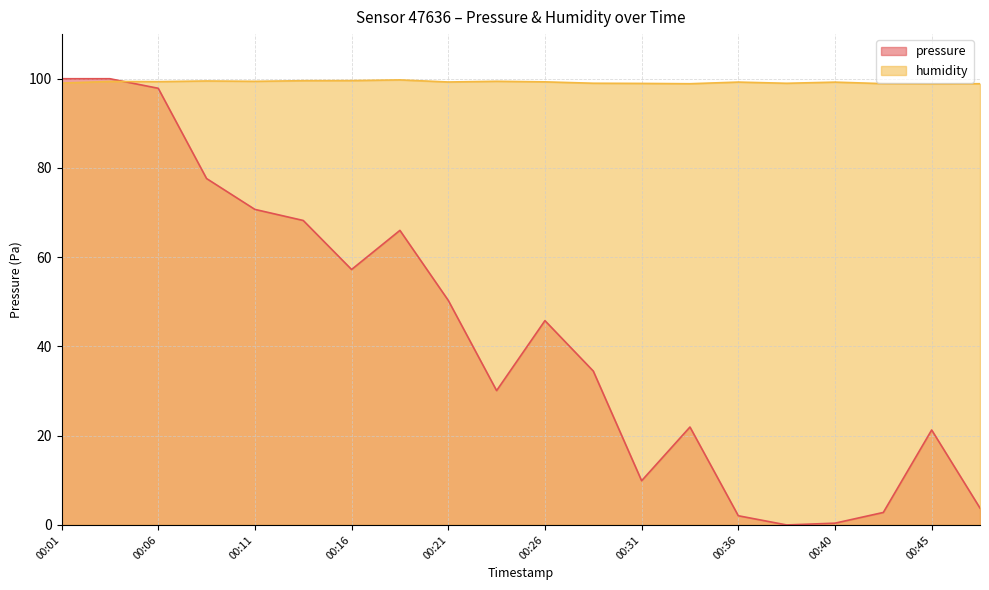

Where is the first local maximum for humidity?

00:03